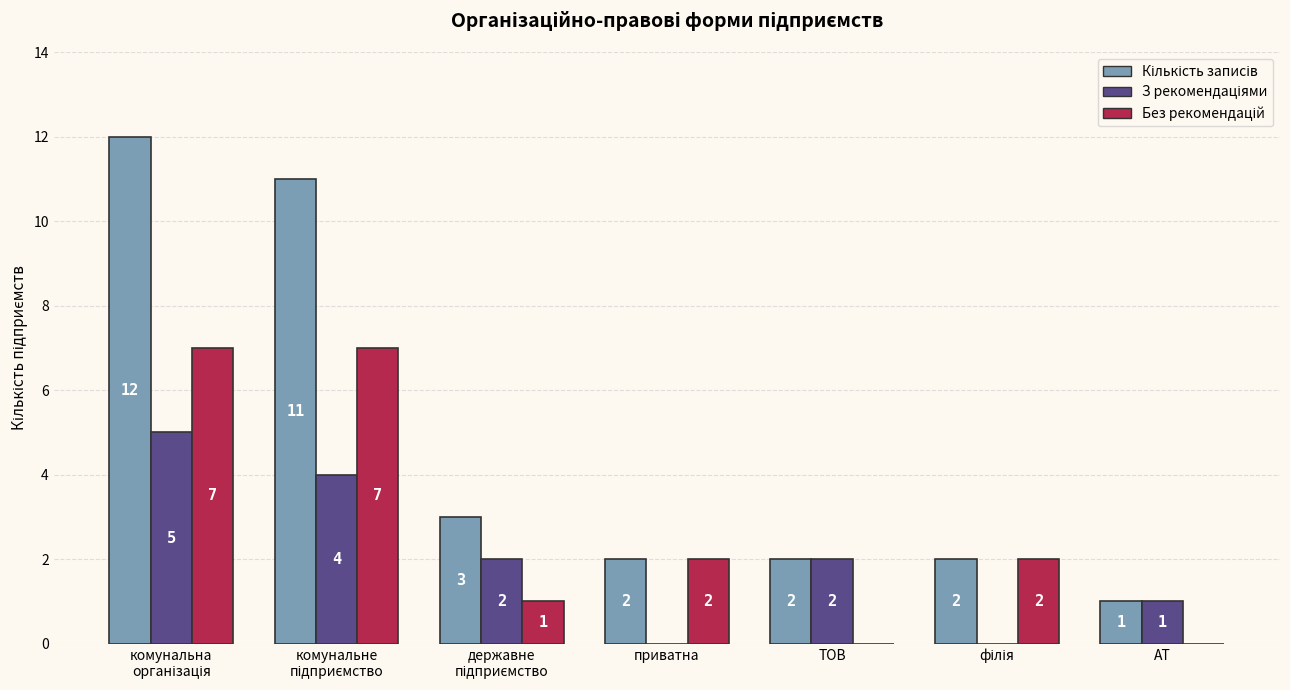

Does the chart contain stacked bars?

No